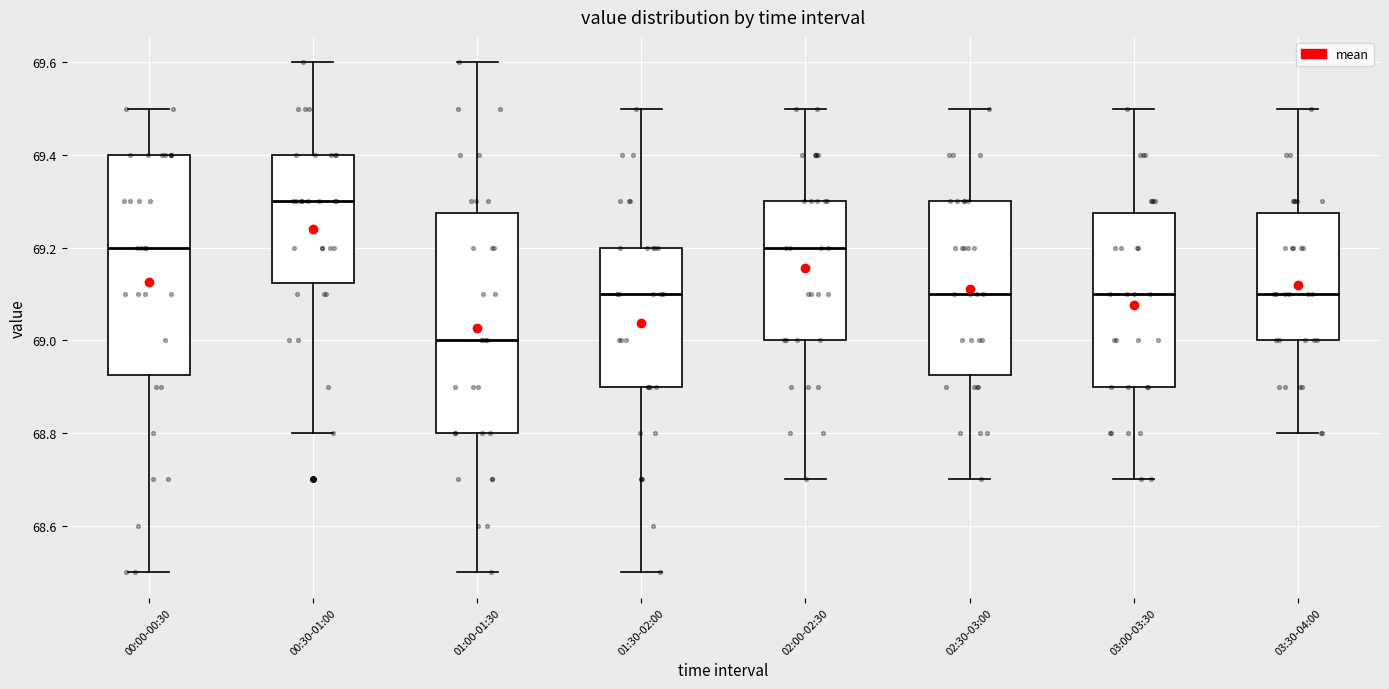

Reading left to right, read every box against the y-axis: the position of its median line, the range the box covers, and the ends of its whiskers. The values are not printed on the chart, so give them approximately, as read against the axis.

00:00-00:30: median 69.20, box 68.92 to 69.40, whiskers 68.50 to 69.50
00:30-01:00: median 69.30, box 69.12 to 69.40, whiskers 68.80 to 69.60
01:00-01:30: median 69.00, box 68.80 to 69.28, whiskers 68.50 to 69.60
01:30-02:00: median 69.10, box 68.90 to 69.20, whiskers 68.50 to 69.50
02:00-02:30: median 69.20, box 69.00 to 69.30, whiskers 68.70 to 69.50
02:30-03:00: median 69.10, box 68.92 to 69.30, whiskers 68.70 to 69.50
03:00-03:30: median 69.10, box 68.90 to 69.28, whiskers 68.70 to 69.50
03:30-04:00: median 69.10, box 69.00 to 69.28, whiskers 68.80 to 69.50